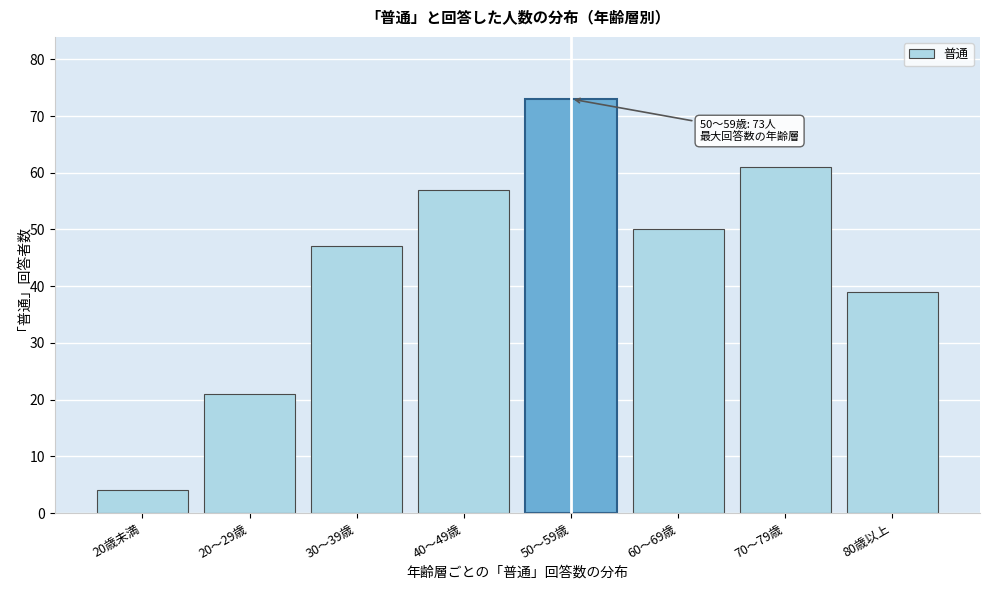

Reading right to left, extract all data points from this chart.

39	61	50	73	57	47	21	4